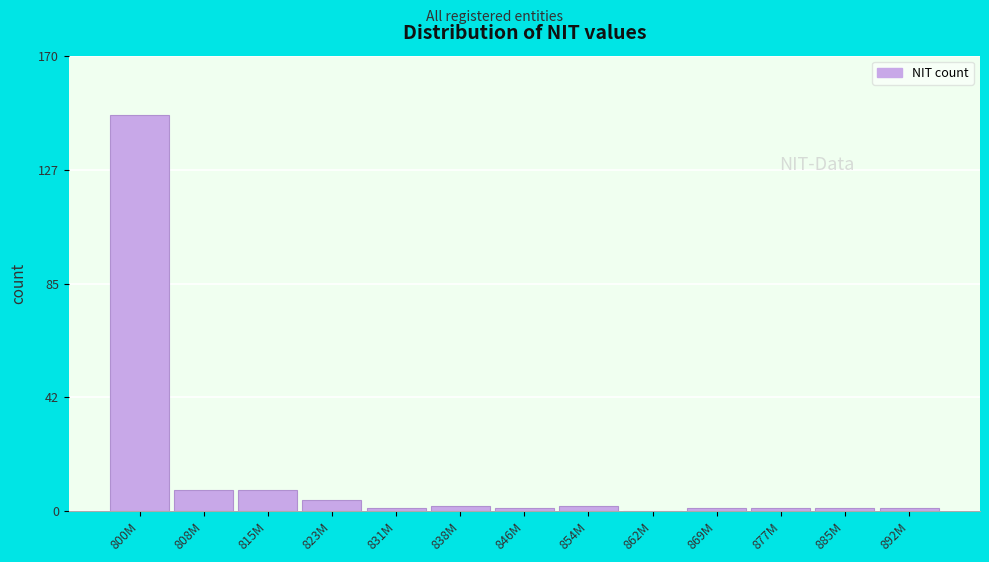

Reading left to right, what are all the values shown in this chart?

800M=148	808M=8	815M=8	823M=4	831M=1	838M=2	846M=1	854M=2	862M=0	869M=1	877M=1	885M=1	892M=1